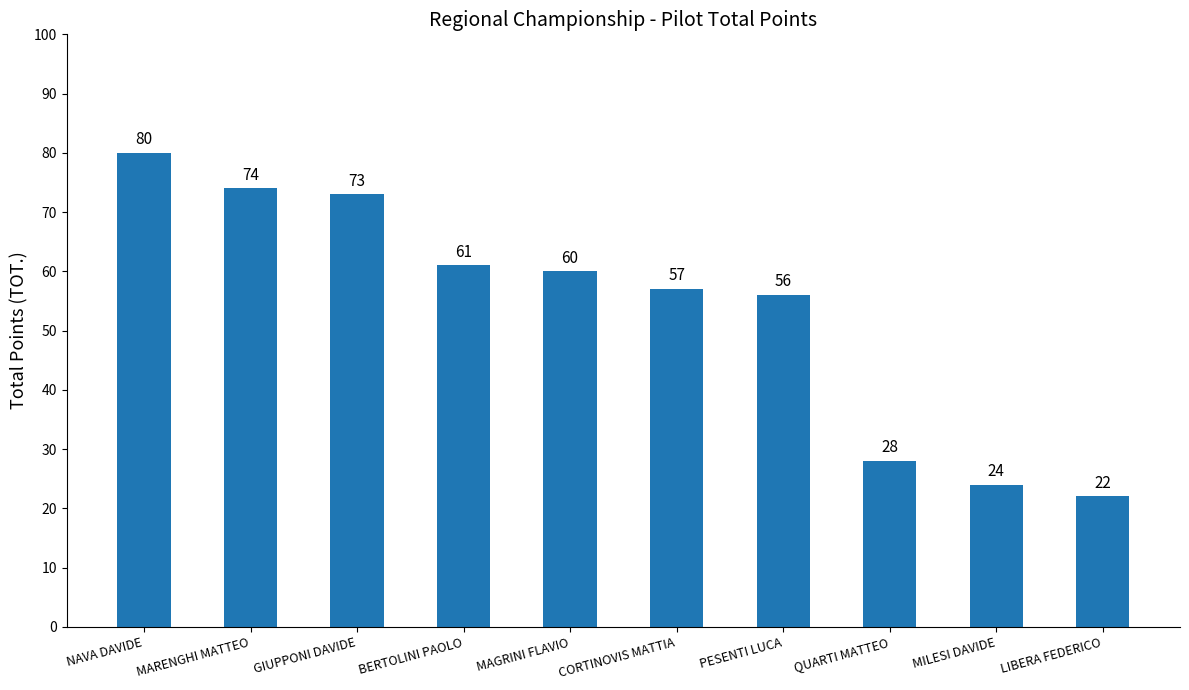

List the labels in order of value, largest first.

NAVA DAVIDE, MARENGHI MATTEO, GIUPPONI DAVIDE, BERTOLINI PAOLO, MAGRINI FLAVIO, CORTINOVIS MATTIA, PESENTI LUCA, QUARTI MATTEO, MILESI DAVIDE, LIBERA FEDERICO